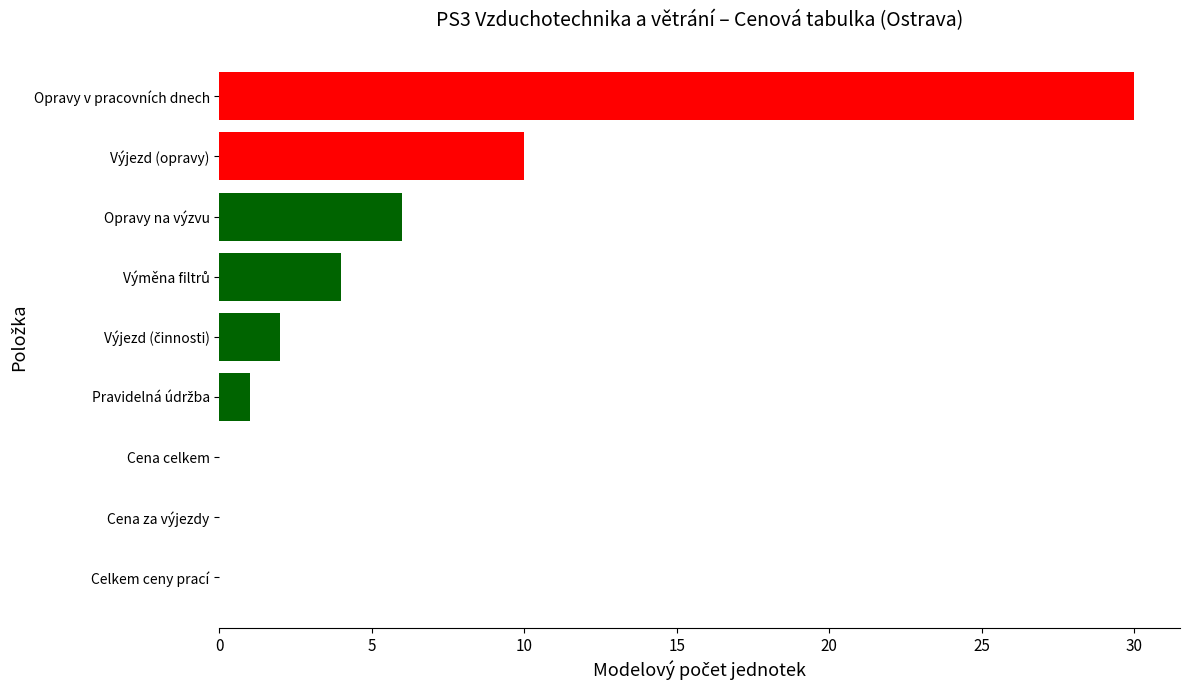

What is the maximum value shown in the chart?

30